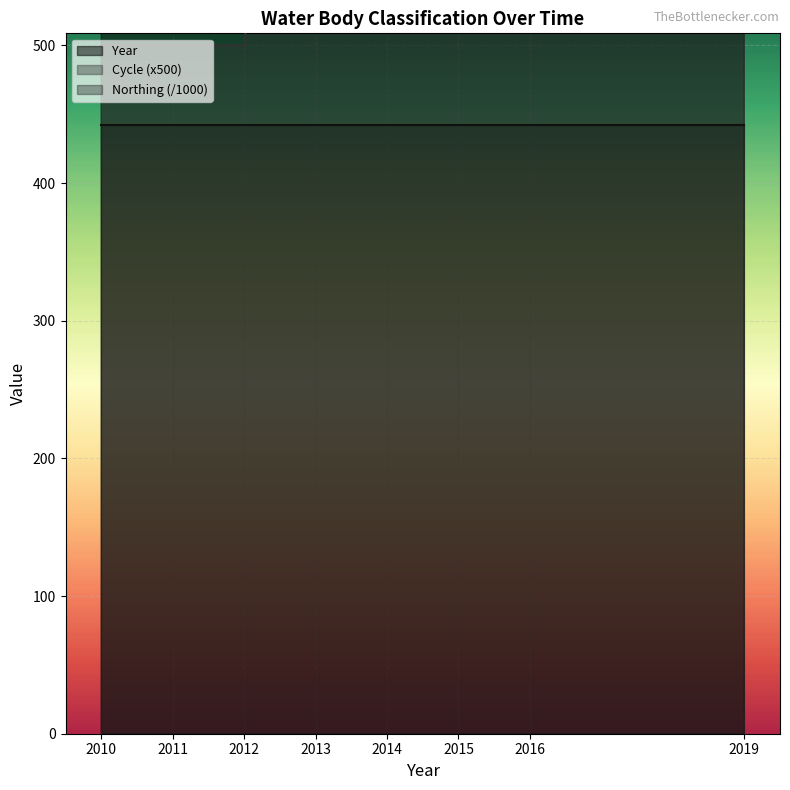

Which series has the widest spread of values?

Cycle